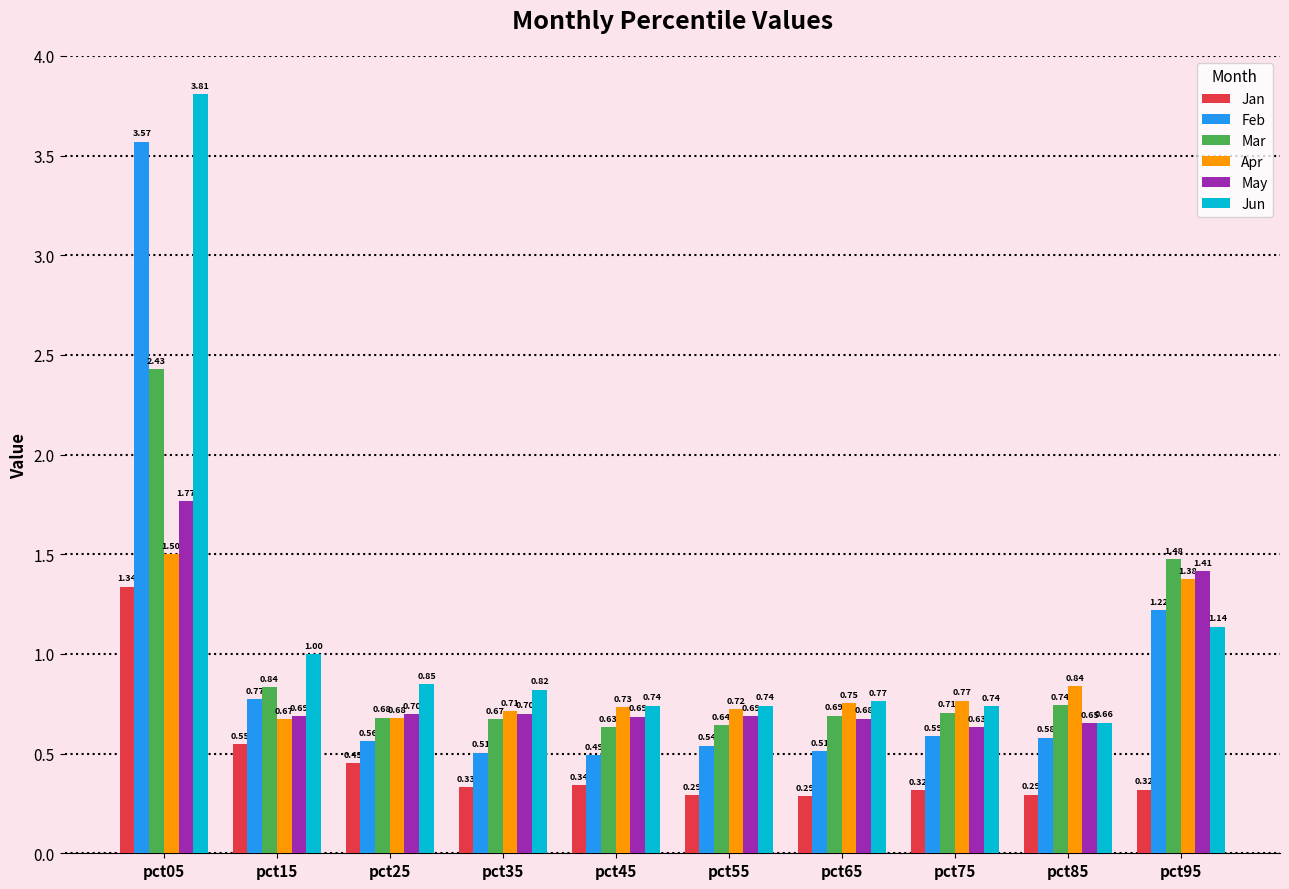

What is the difference between the maximum and minimum values in the Feb series?

3.1